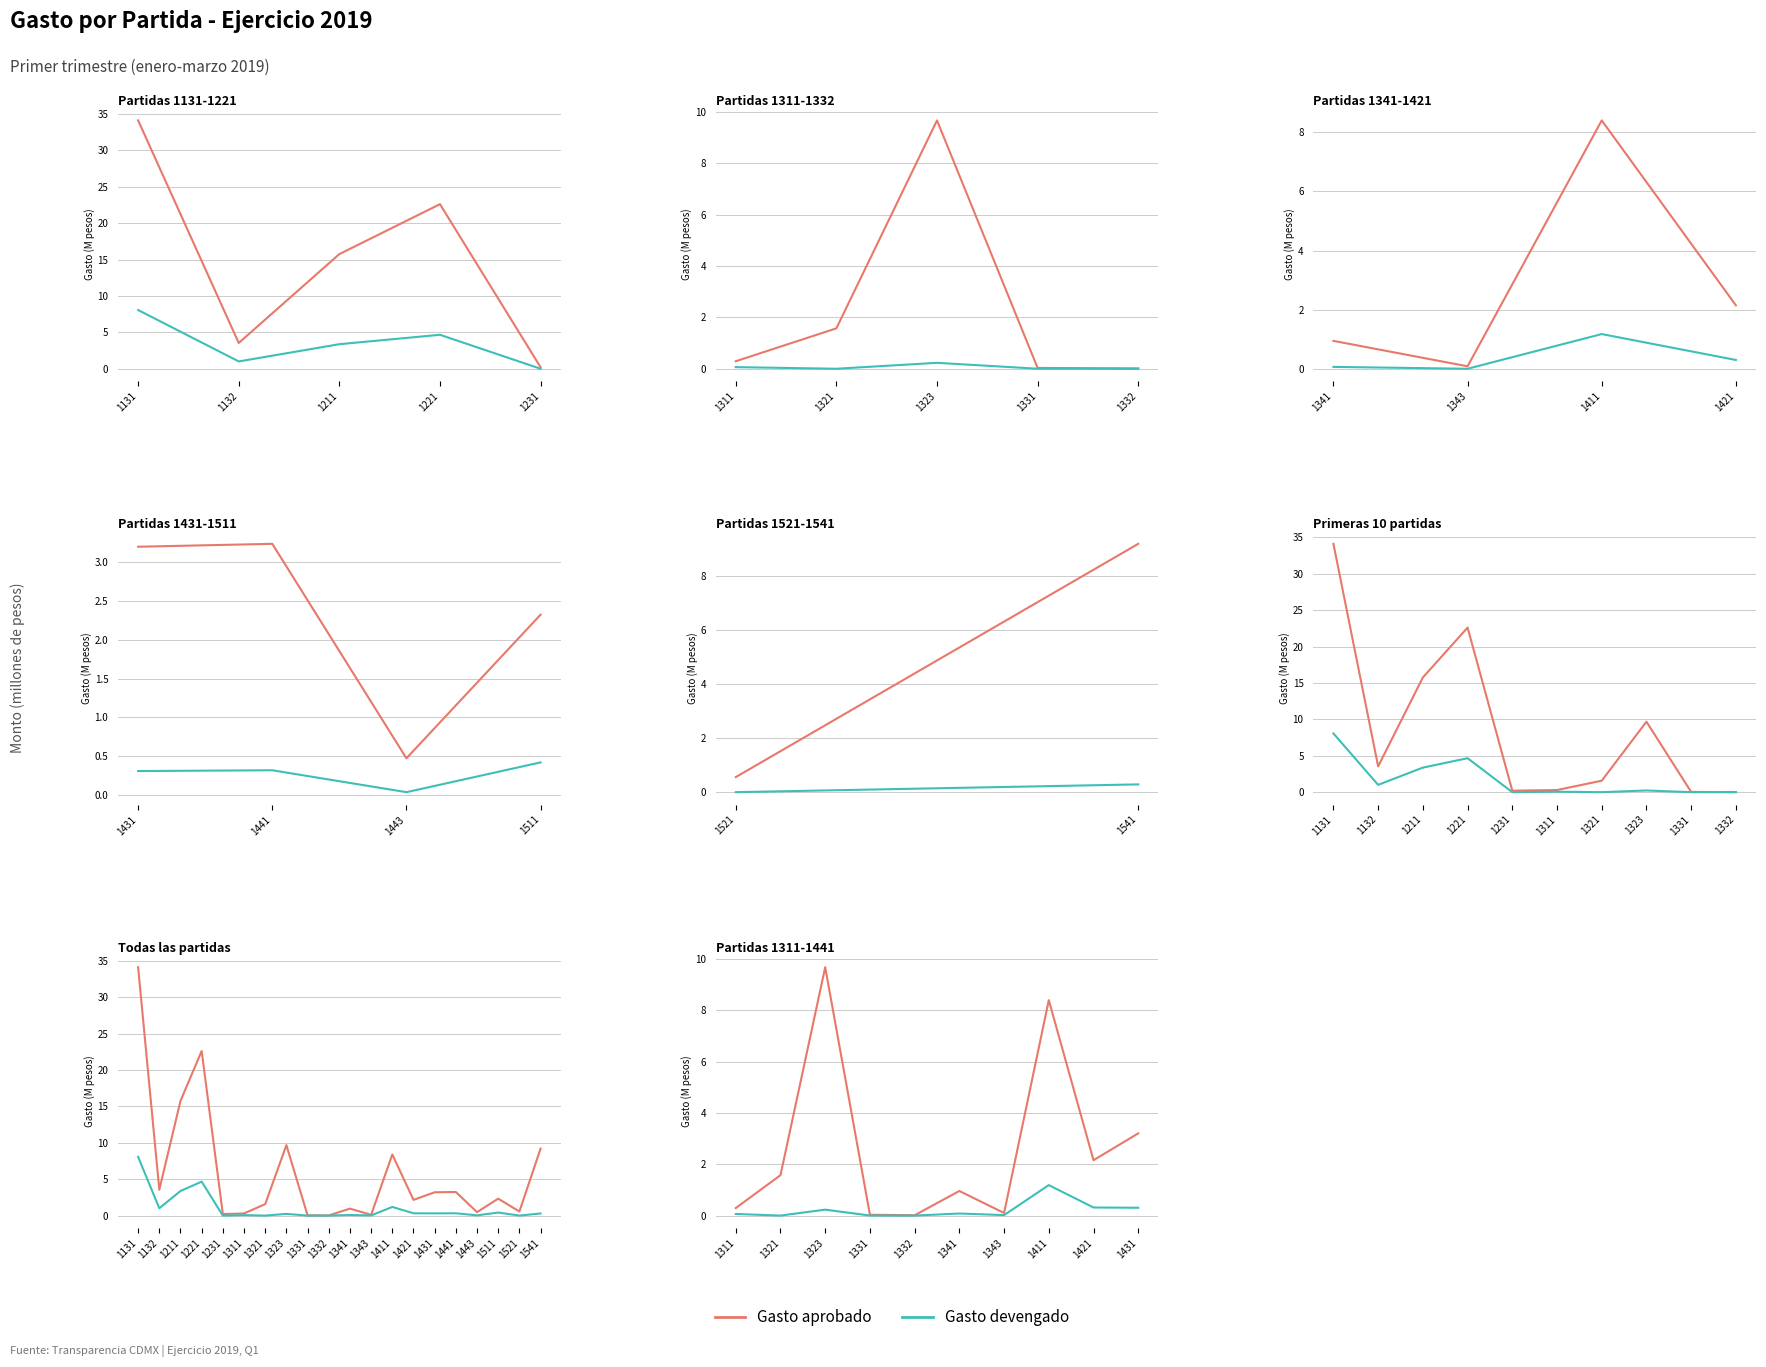

True or false: Gasto devengado has more than 0 interior local peaks.

True